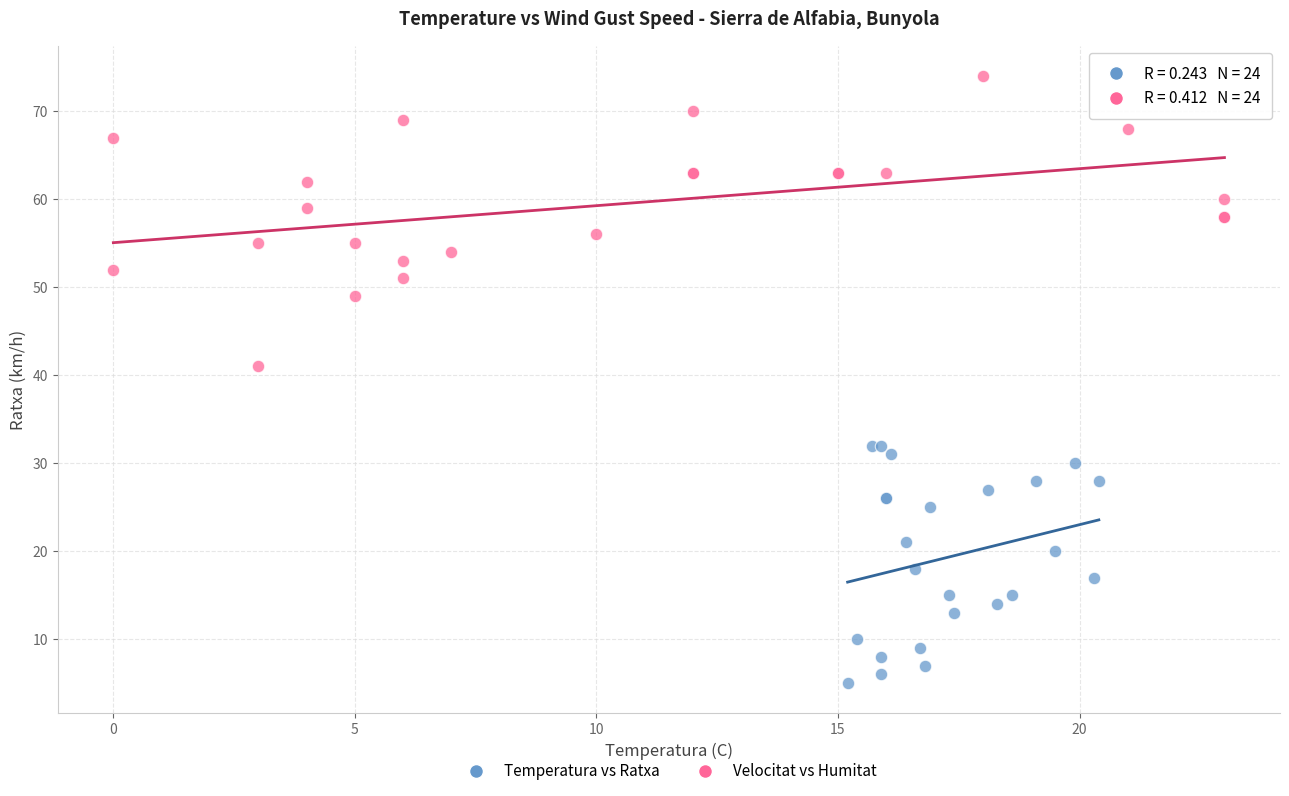

Which series has the widest spread of Y values?

Velocitat vs Humitat